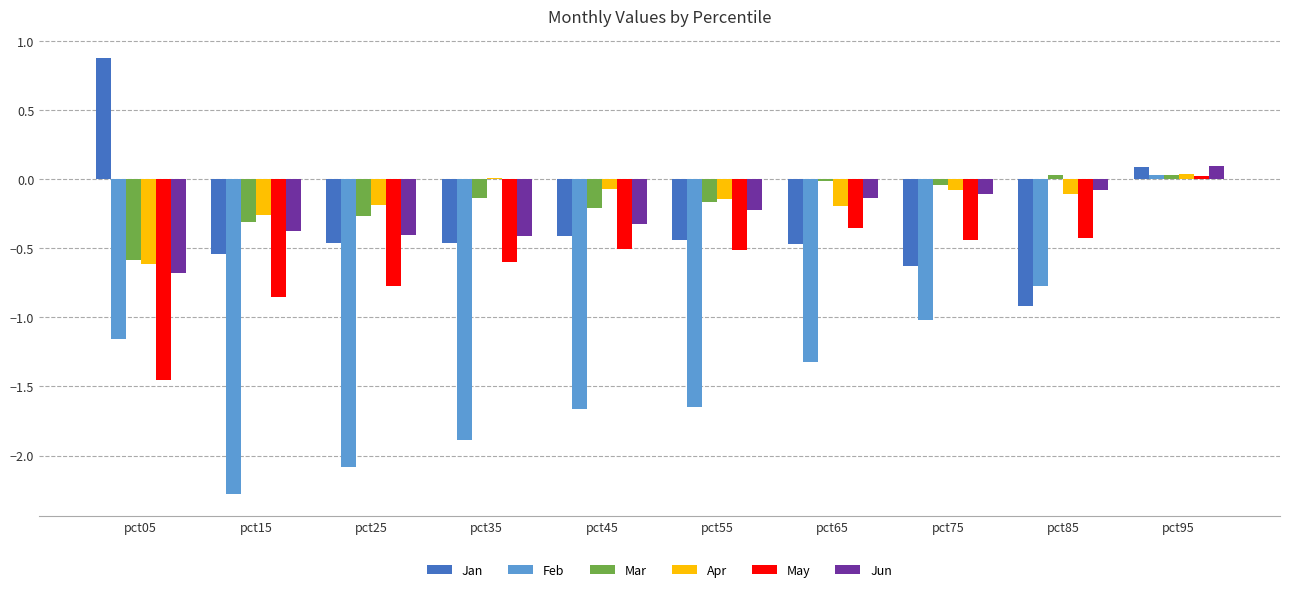

How many groups of bars are there?

10